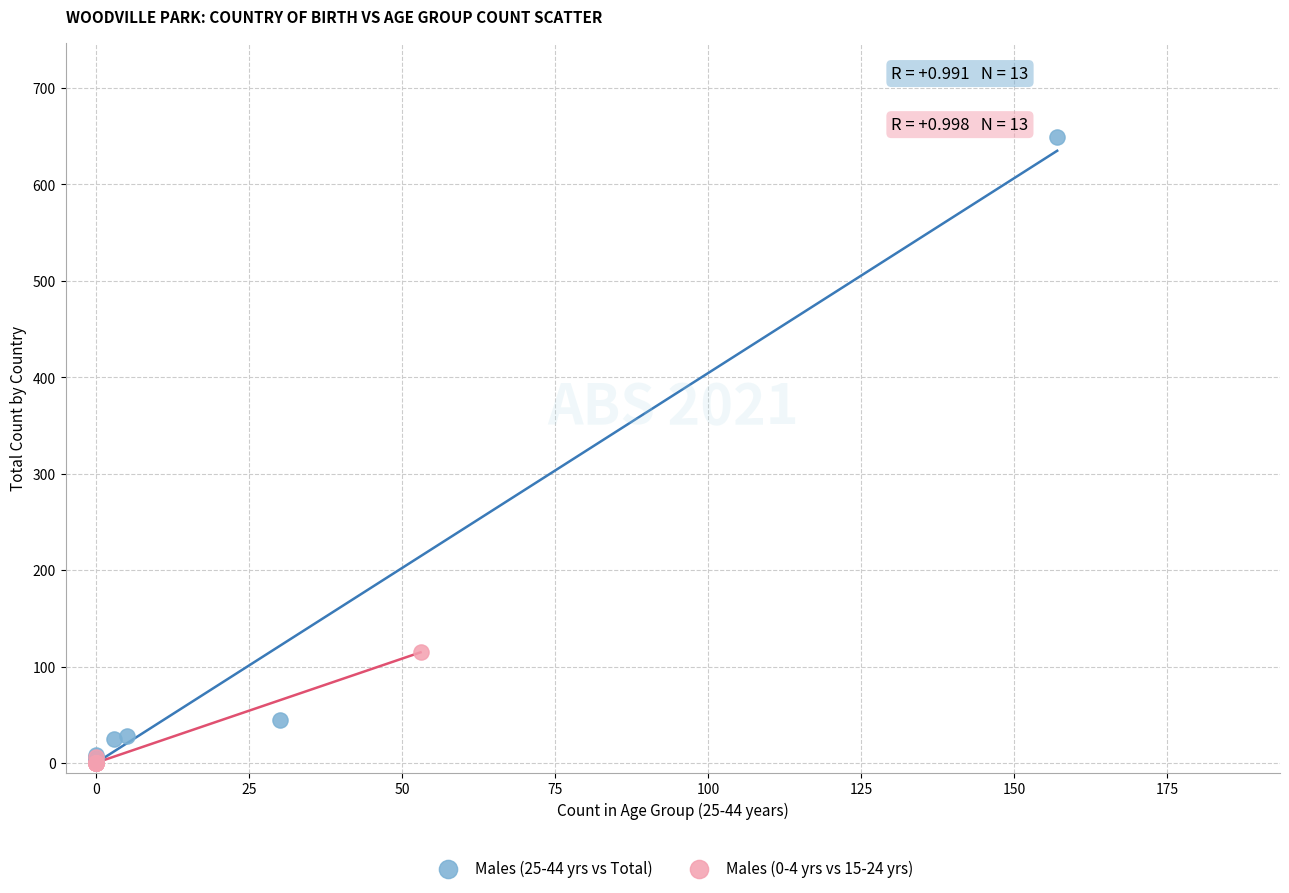

What are all the series names shown in the legend?

Males (25-44 yrs vs Total), Males (0-4 yrs vs 15-24 yrs)